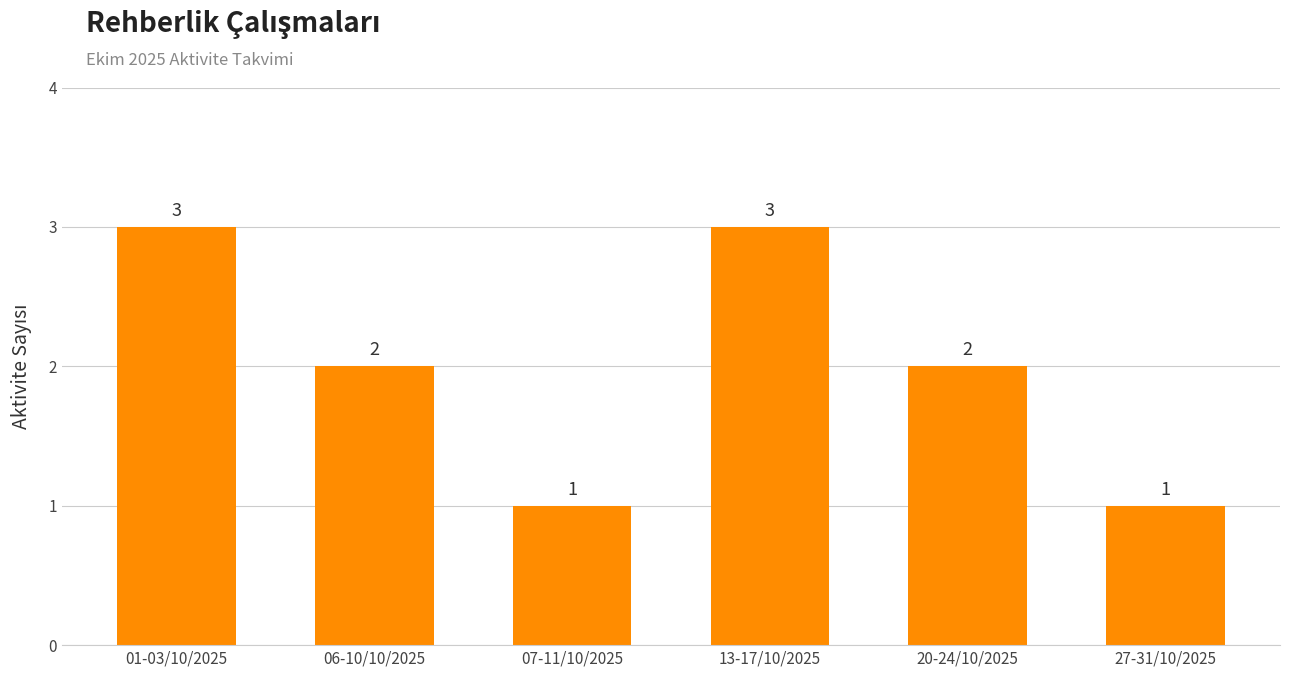

How many values are between 1 and 3?

6